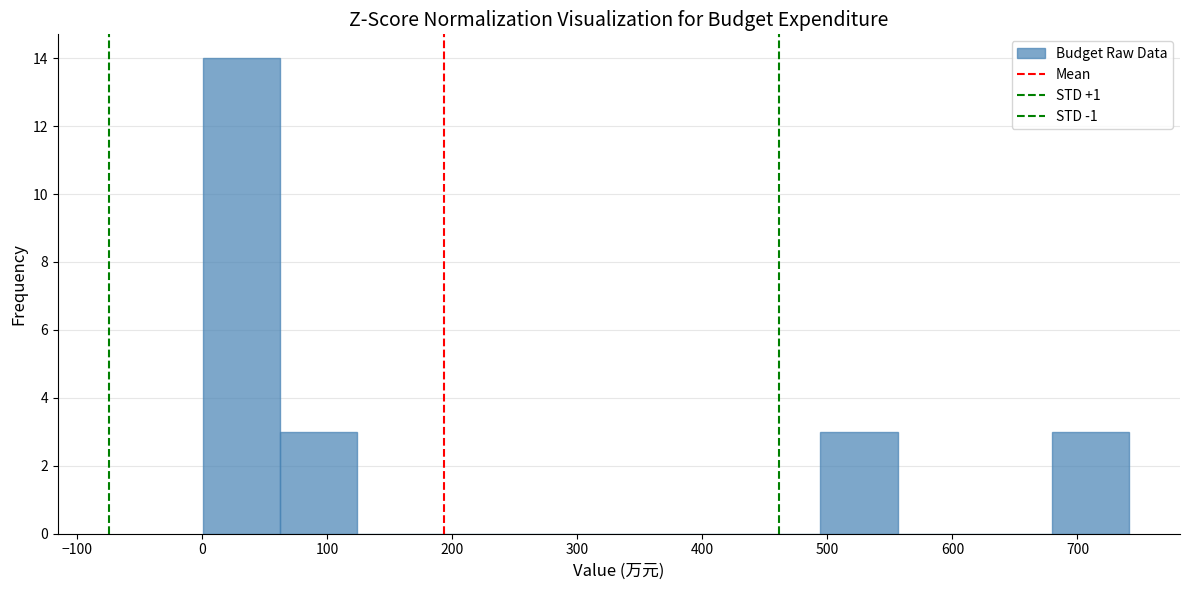

Reading left to right, transcribe this chart: for each bar, give the range it covers on the x-axis and its height. Neither the bar edges nor the heights are printed on the chart, so give them approximately, as read against the axes.

0 to 60: 14
60 to 120: 3
120 to 190: 0
190 to 250: 0
250 to 310: 0
310 to 370: 0
370 to 430: 0
430 to 490: 0
490 to 560: 3
560 to 620: 0
620 to 680: 0
680 to 740: 3